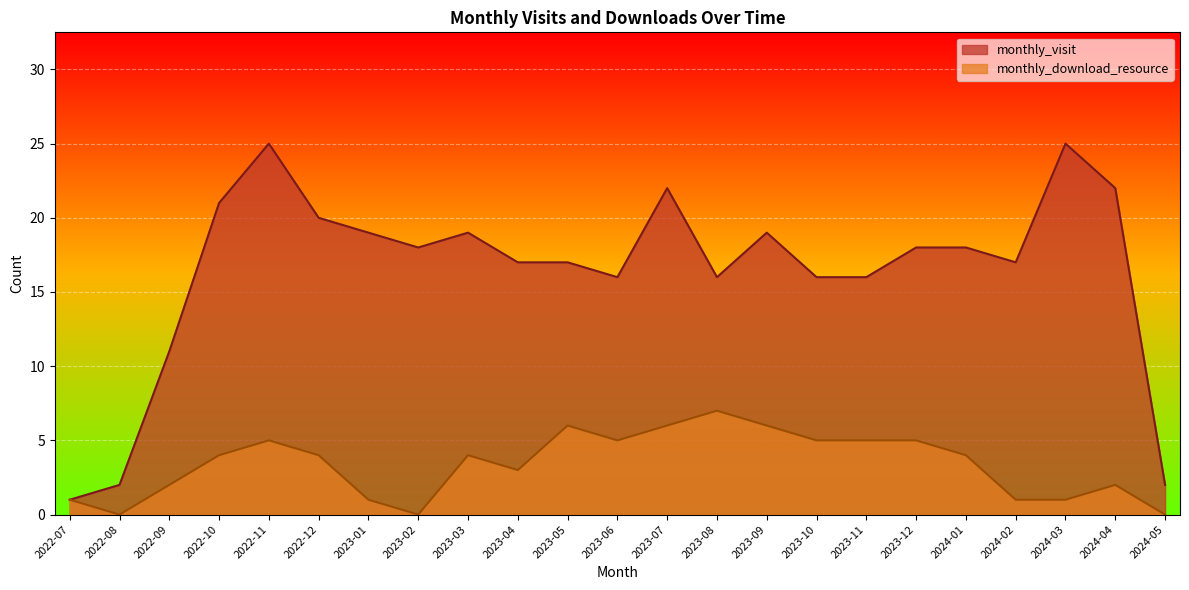

Where is the first local maximum for monthly_visit?

2022-11